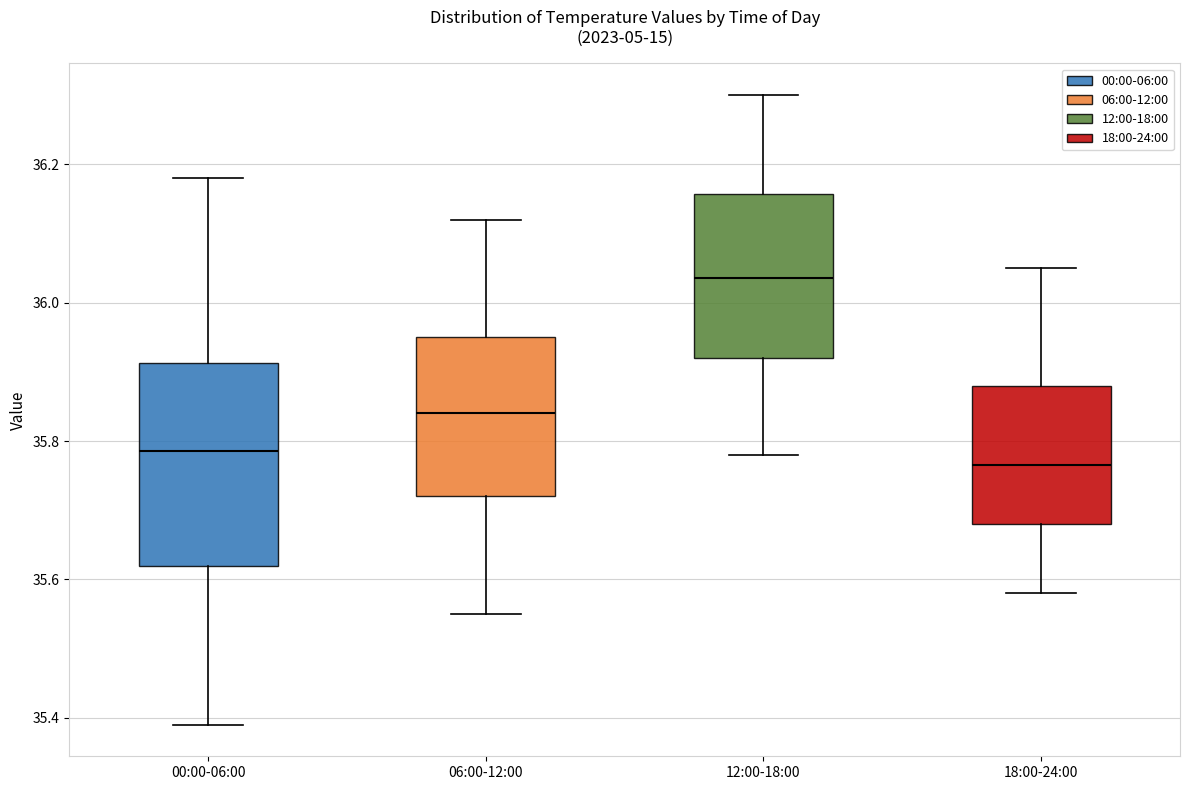

Reading left to right, read every box against the y-axis: the position of its median line, the range the box covers, and the ends of its whiskers. The values are not printed on the chart, so give them approximately, as read against the axis.

00:00-06:00: median 35.78, box 35.62 to 35.92, whiskers 35.40 to 36.18
06:00-12:00: median 35.84, box 35.72 to 35.96, whiskers 35.56 to 36.12
12:00-18:00: median 36.04, box 35.92 to 36.16, whiskers 35.78 to 36.30
18:00-24:00: median 35.76, box 35.68 to 35.88, whiskers 35.58 to 36.06